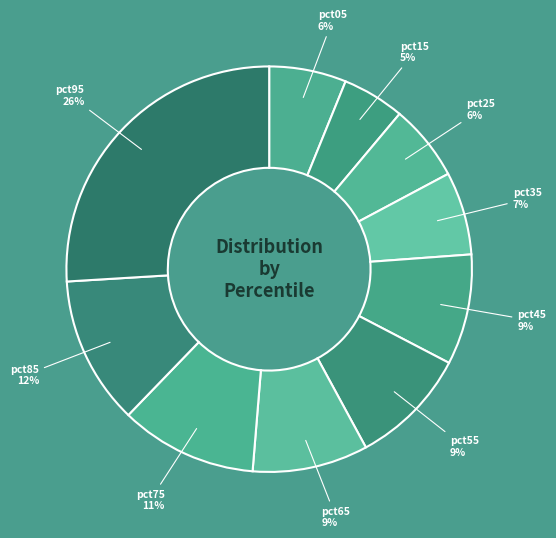

Between pct45 and pct05, which is larger?

pct45